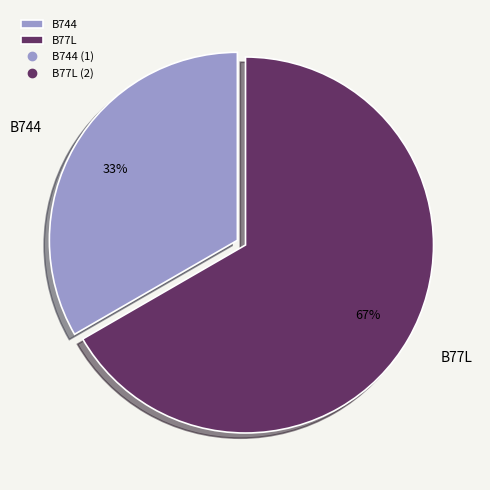

Is the sum of B744 and B77L greater than half?

Yes